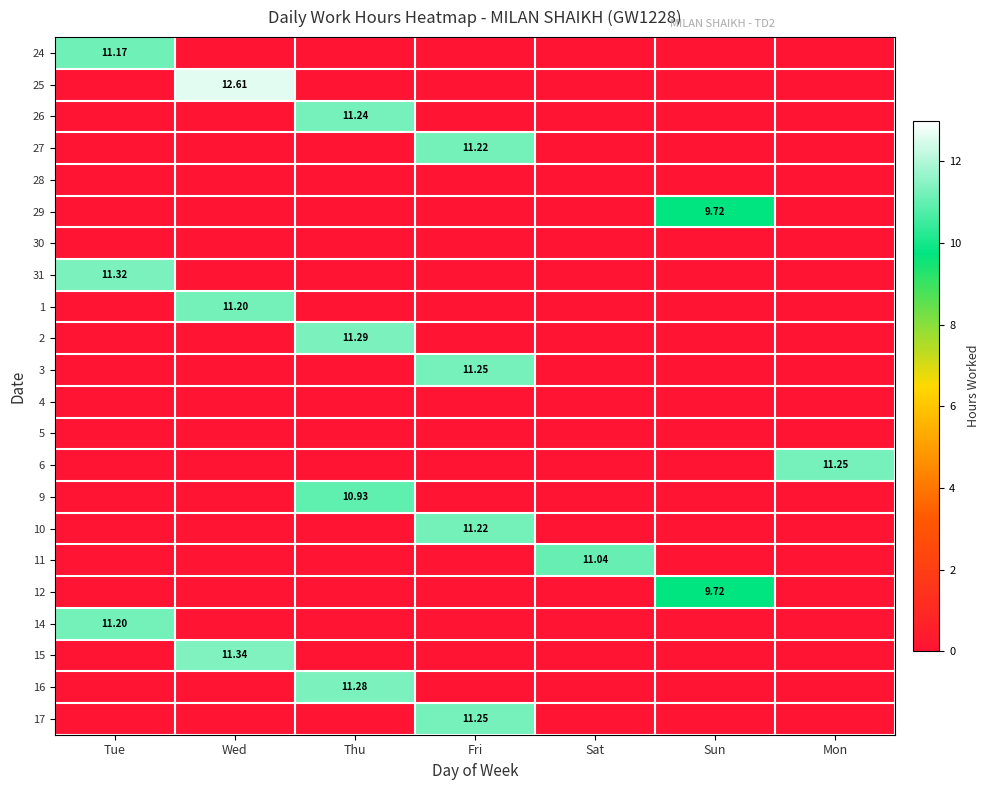

At which category is the sum across all series the highest?

Fri